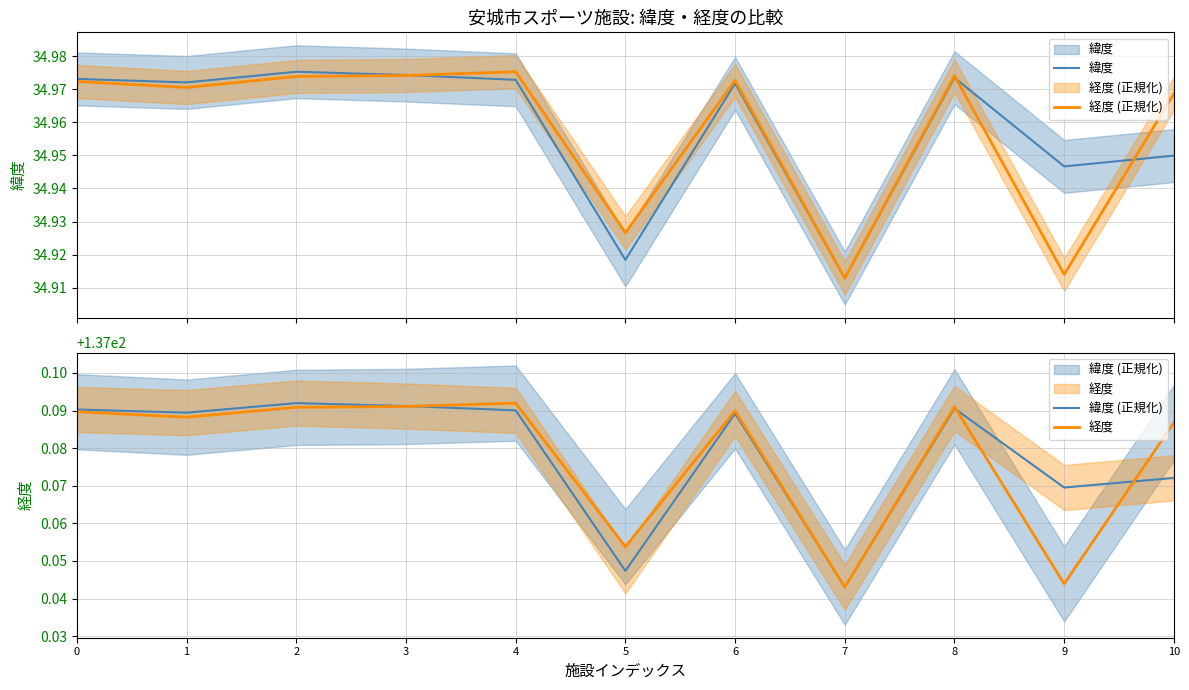

Between 0 and 1, which series saw the biggest shift?

経度 (正規化)